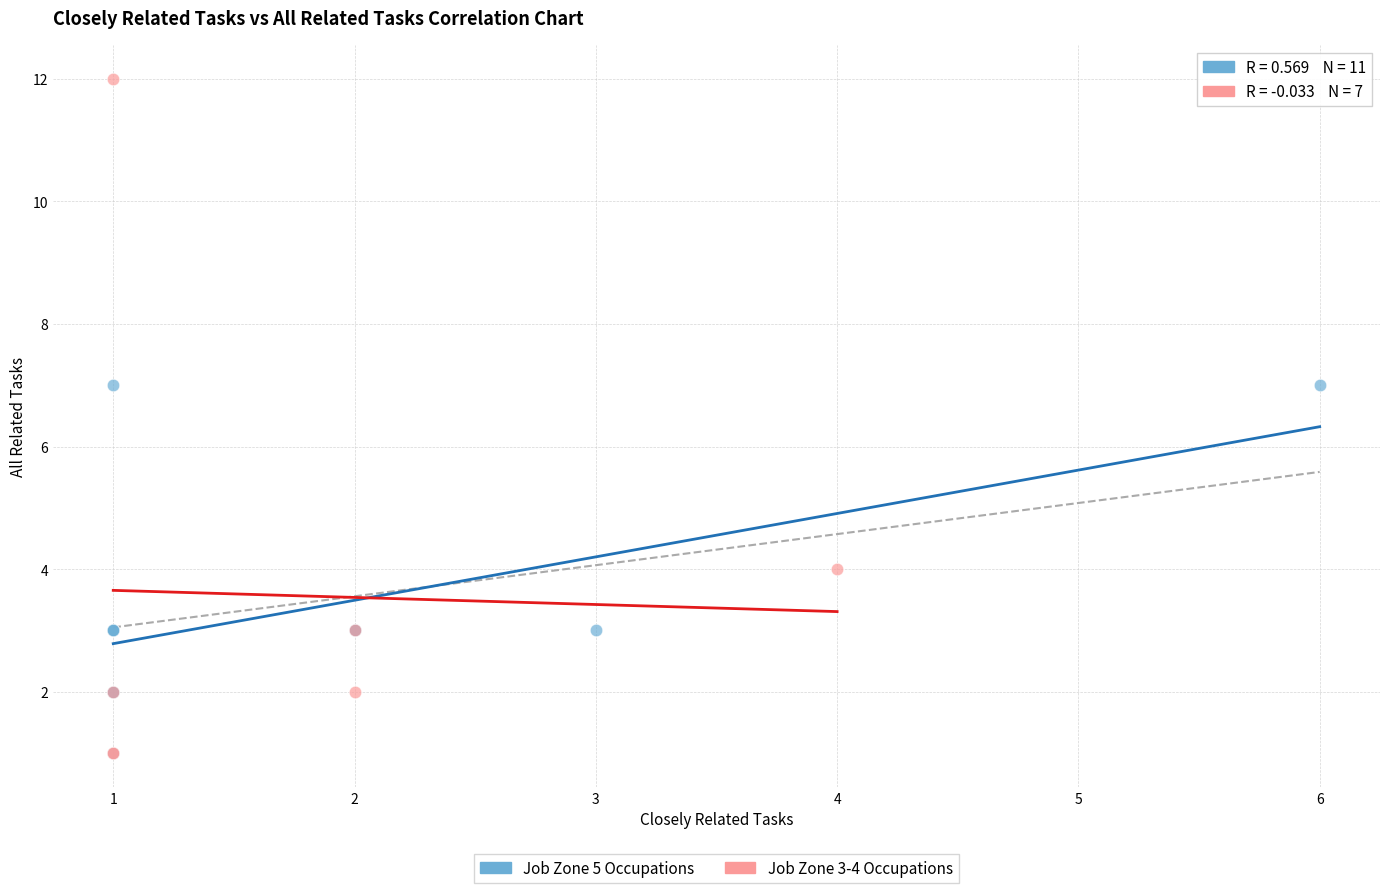

Which series has the largest Y range (max minus min)?

Job Zone 3-4 Occupations